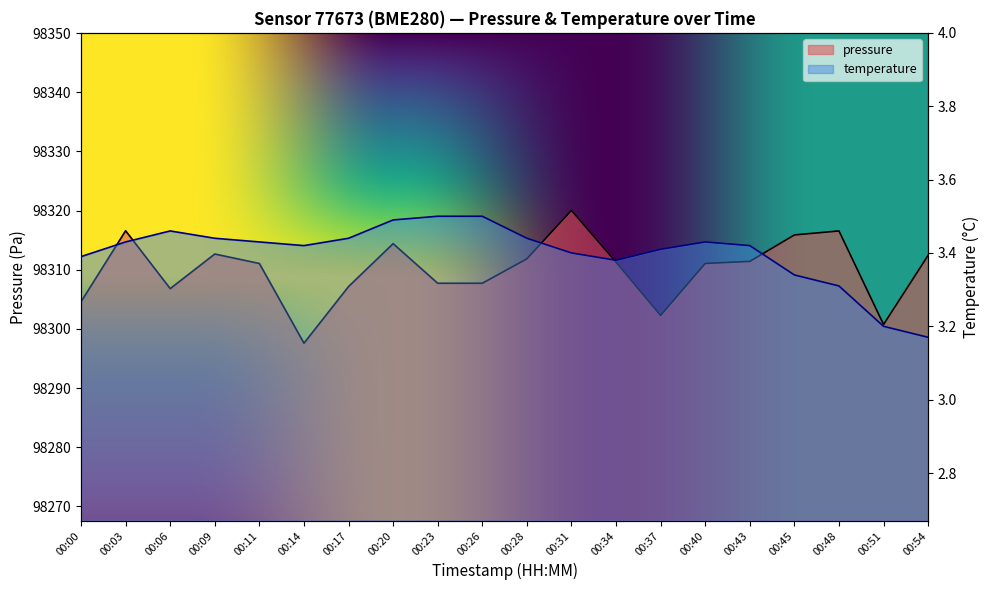

How many values in the pressure series are below 98311?

8